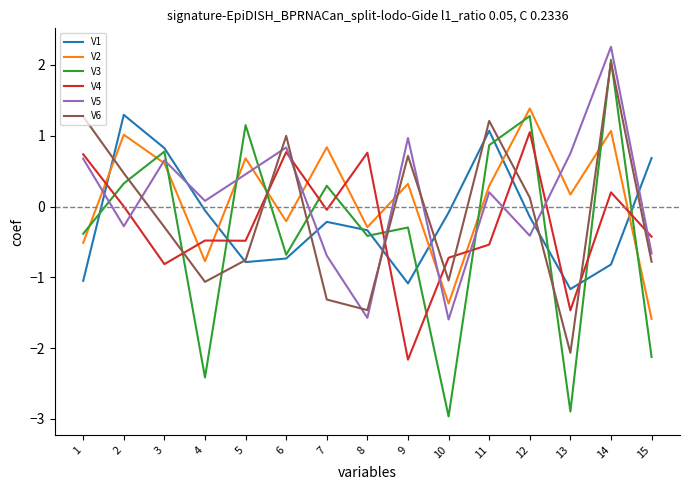

What is the greatest value displayed?

2.3